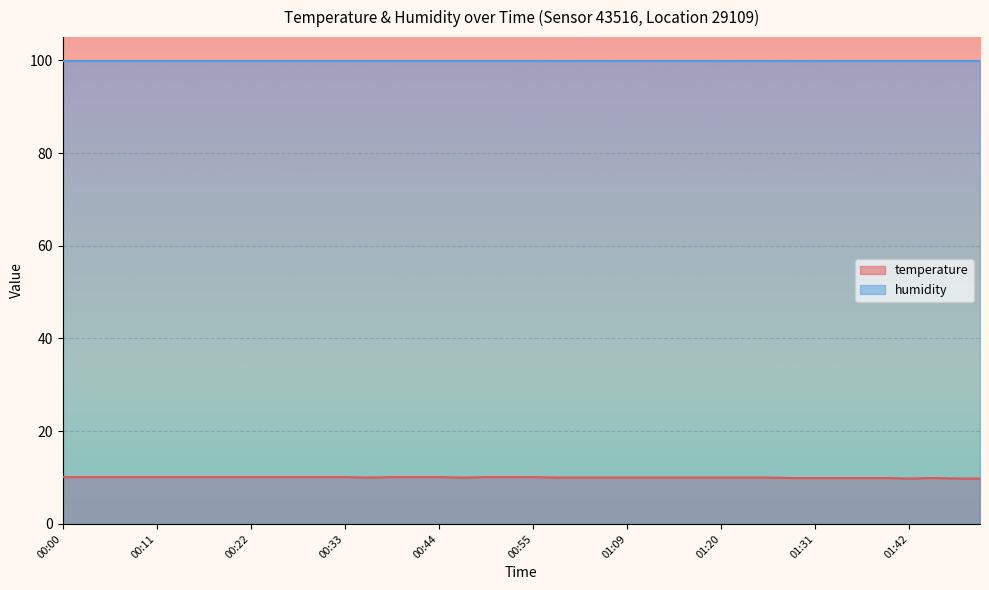

Which label corresponds to the smallest value in the chart?

01:42